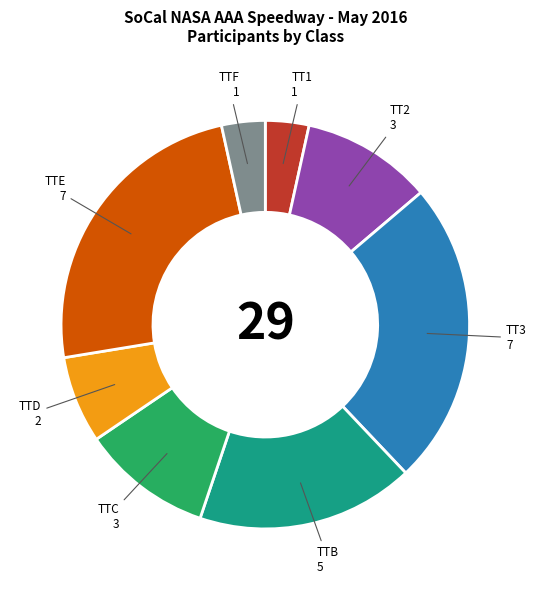

The TTD slice represents 1% of the pie. True or false?

False